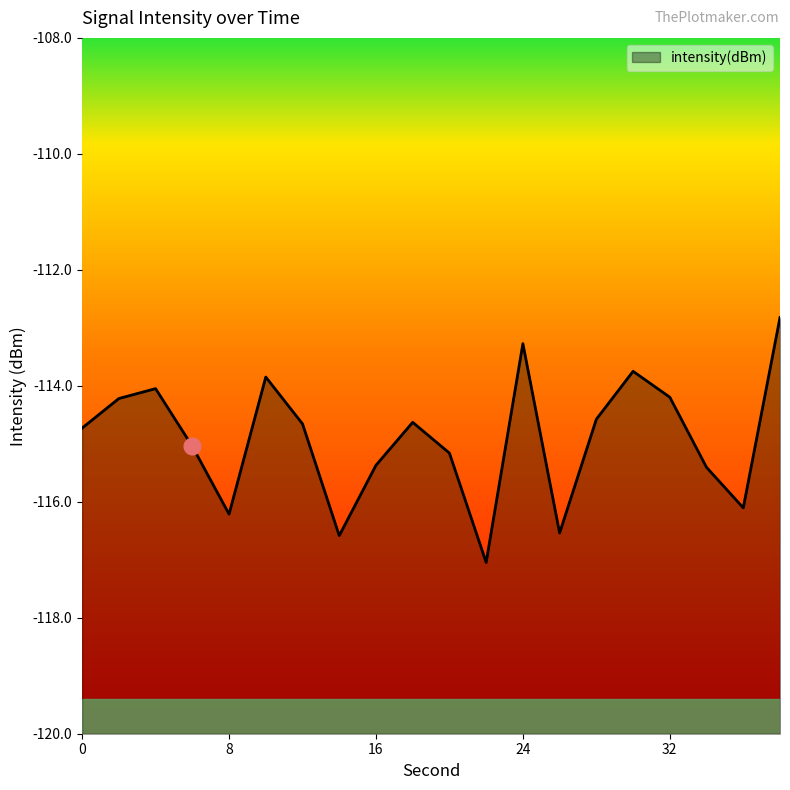

At which category does the data reach its first local peak?

4